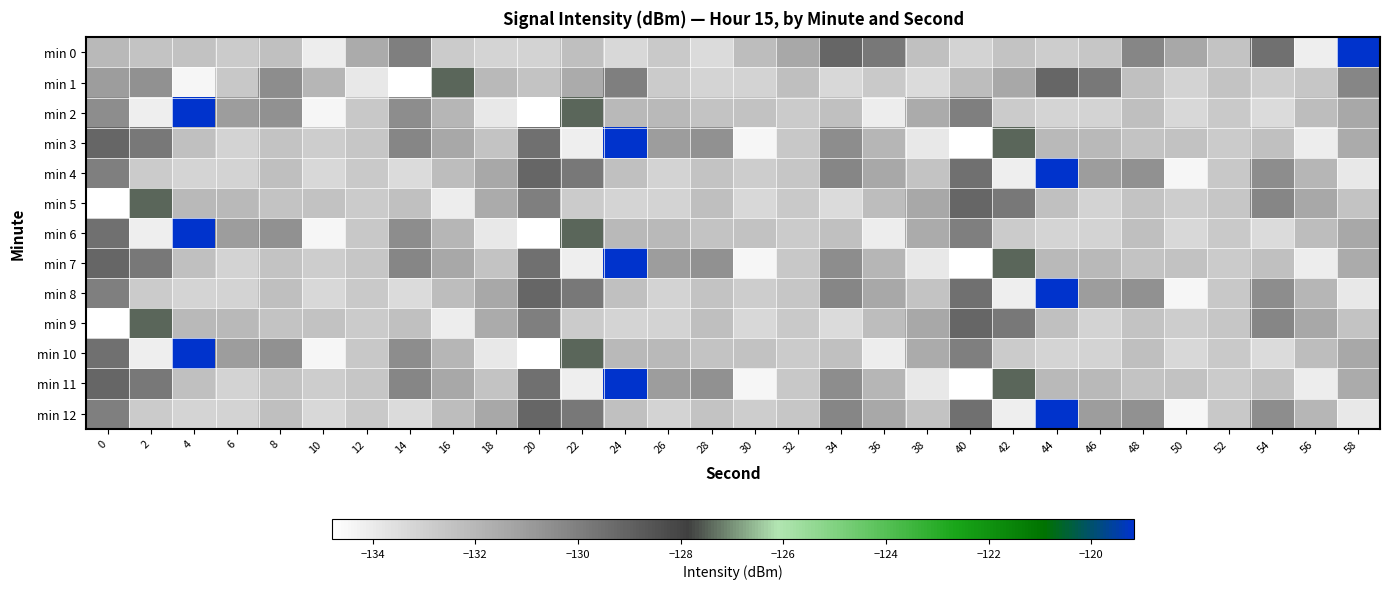

How many distinct data groups are displayed?

13